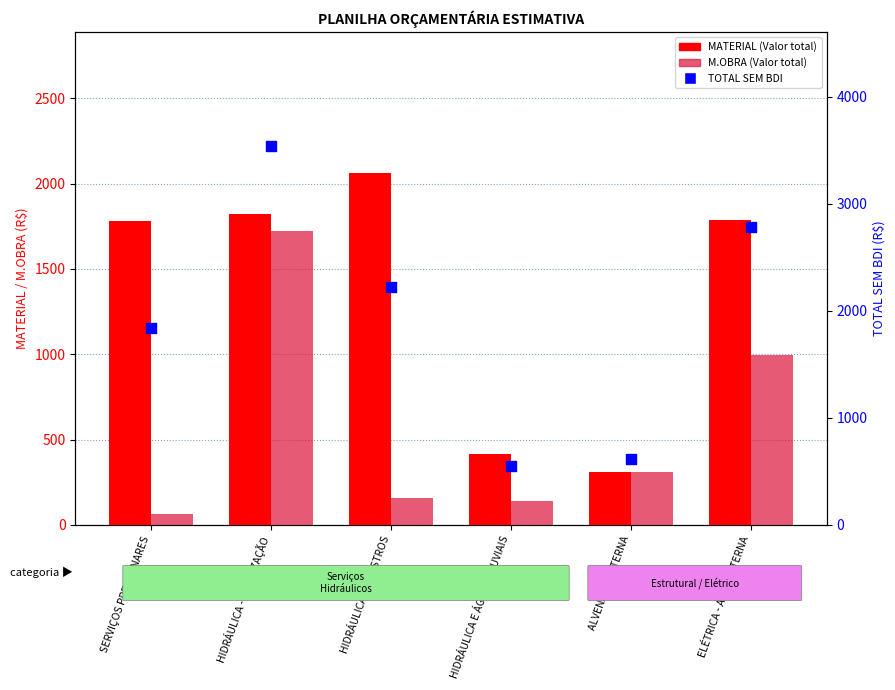

Which series reaches the minimum Y coordinate?

M.OBRA (Valor total)